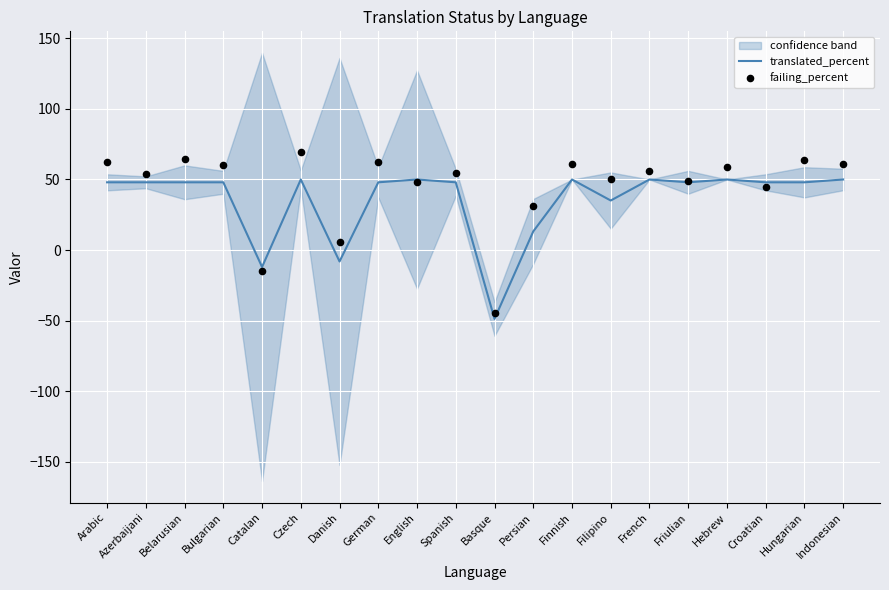

What is the lowest value of the translated_percent series?

-48.8